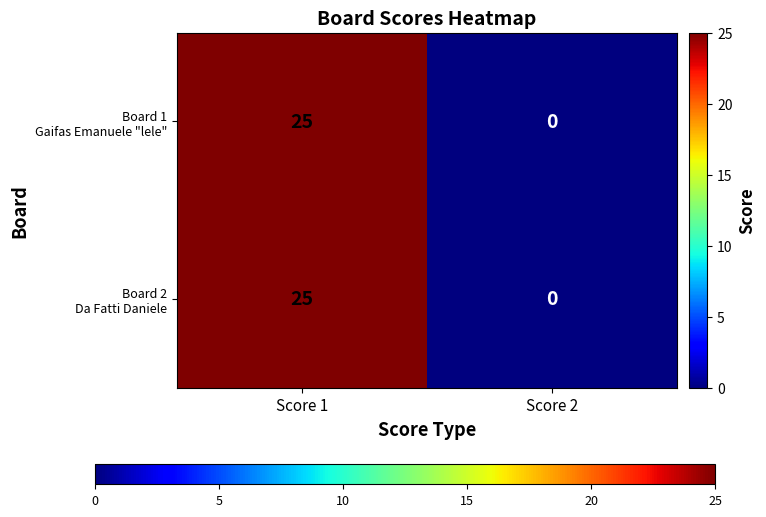

What is the total value across all series at Score 1?

50